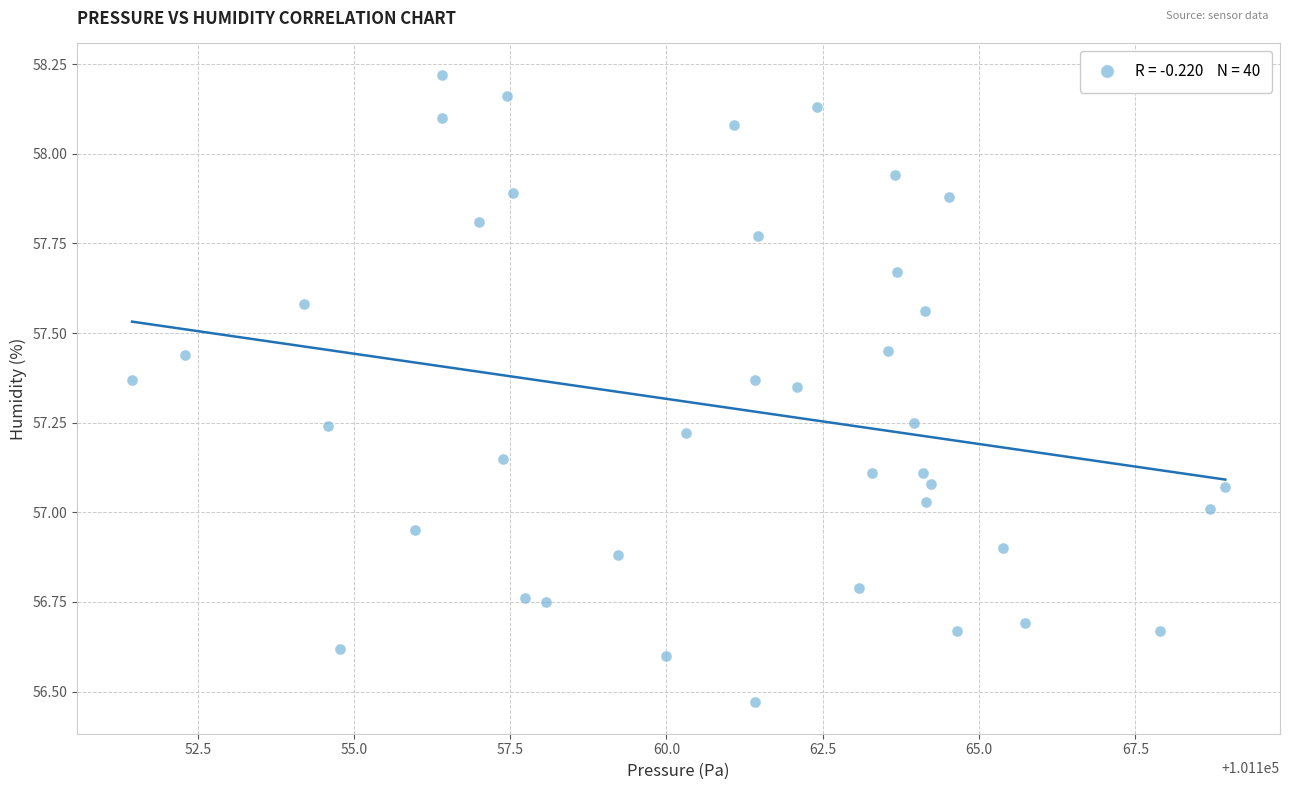

What is the range of X values (max minus min)?

17.5